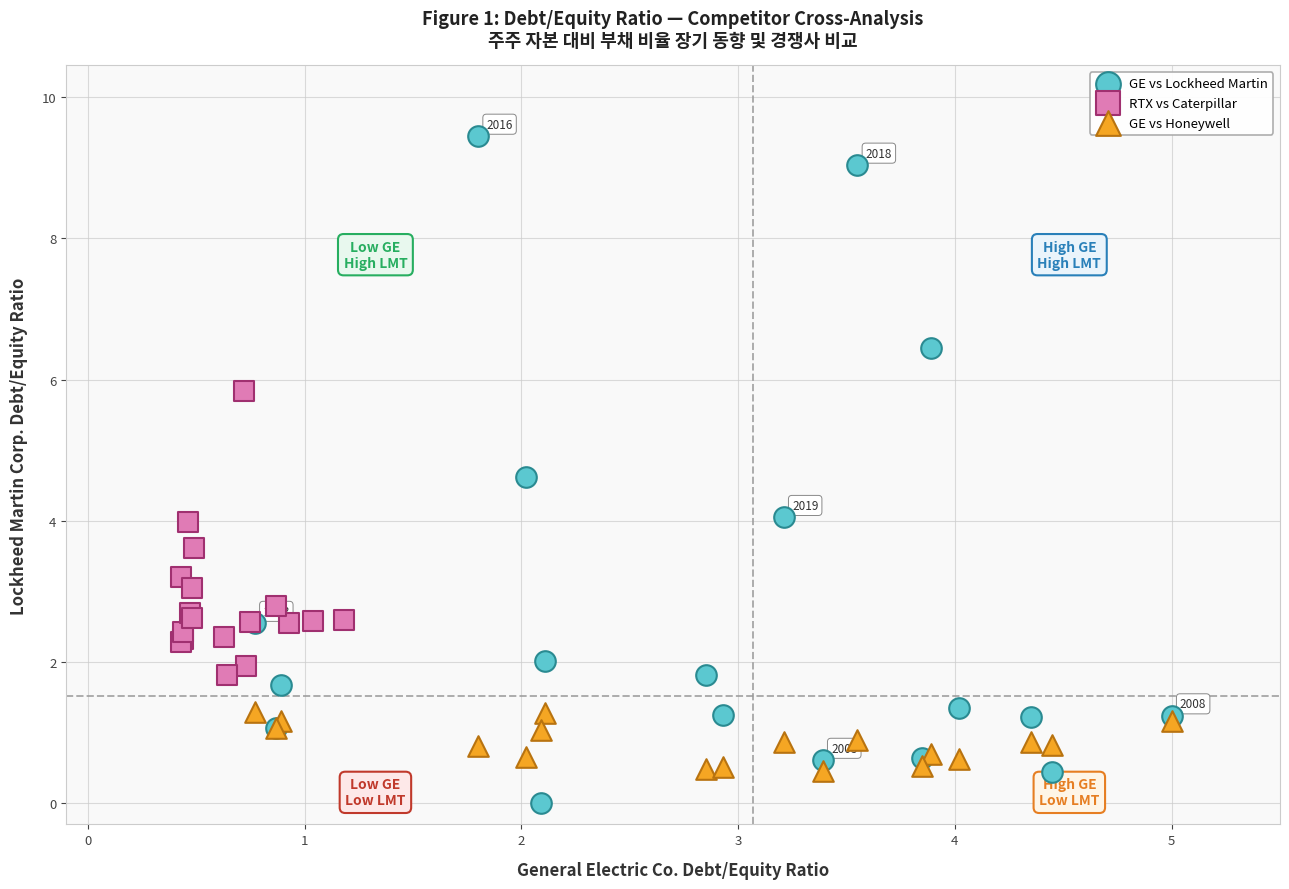

Which series contains the lowest Y value?

GE vs Lockheed Martin